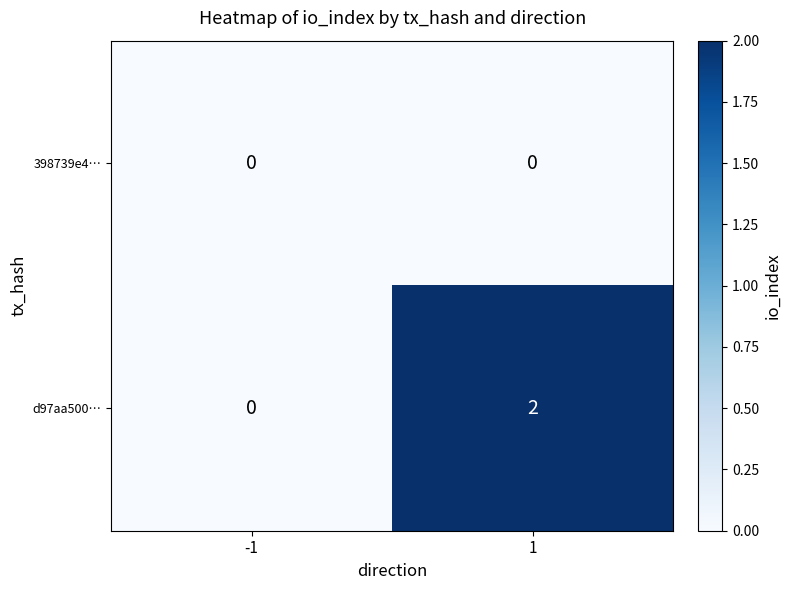

Which label corresponds to the largest value in the chart?

1